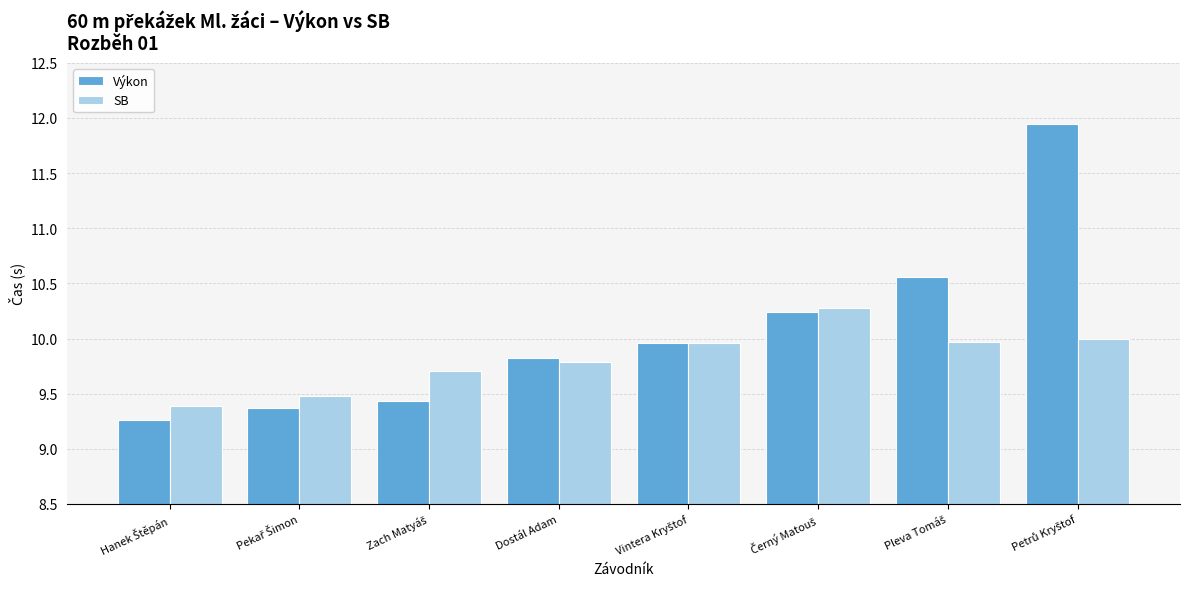

List the series in order of their overall mean, highest first.

Výkon, SB